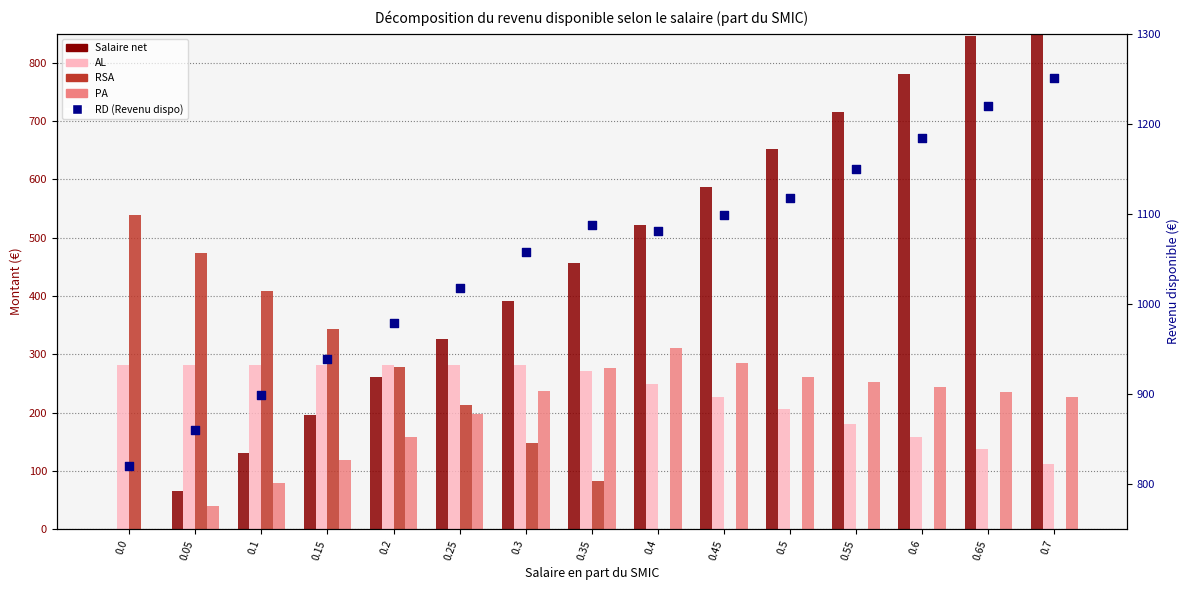

At how many categories does at least one series exceed 888?

13